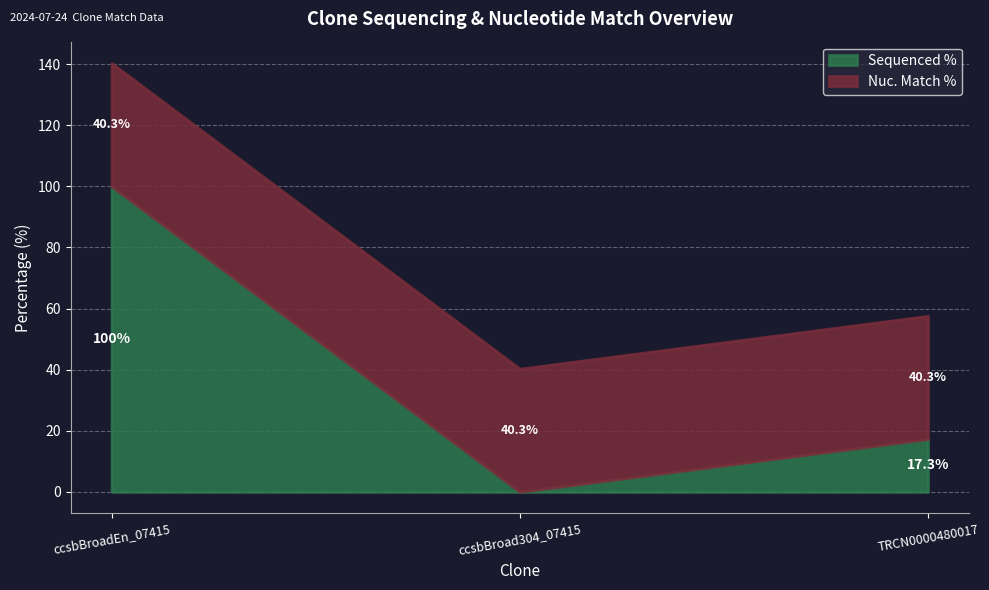

Rank the categories by Nuc. Match % value from highest to lowest.

ccsbBroadEn_07415 (pDONR223), ccsbBroad304_07415 (pLX_304), TRCN0000480017 (pLX_317)